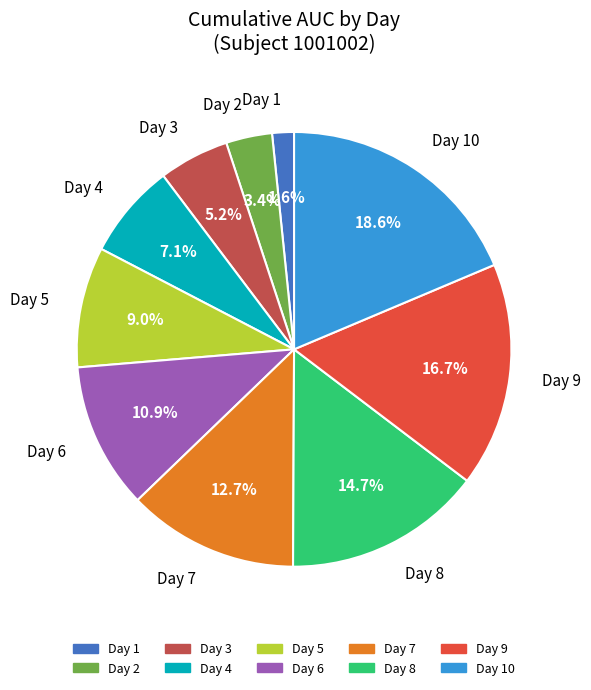

Which category has the biggest portion of the pie?

Day 10